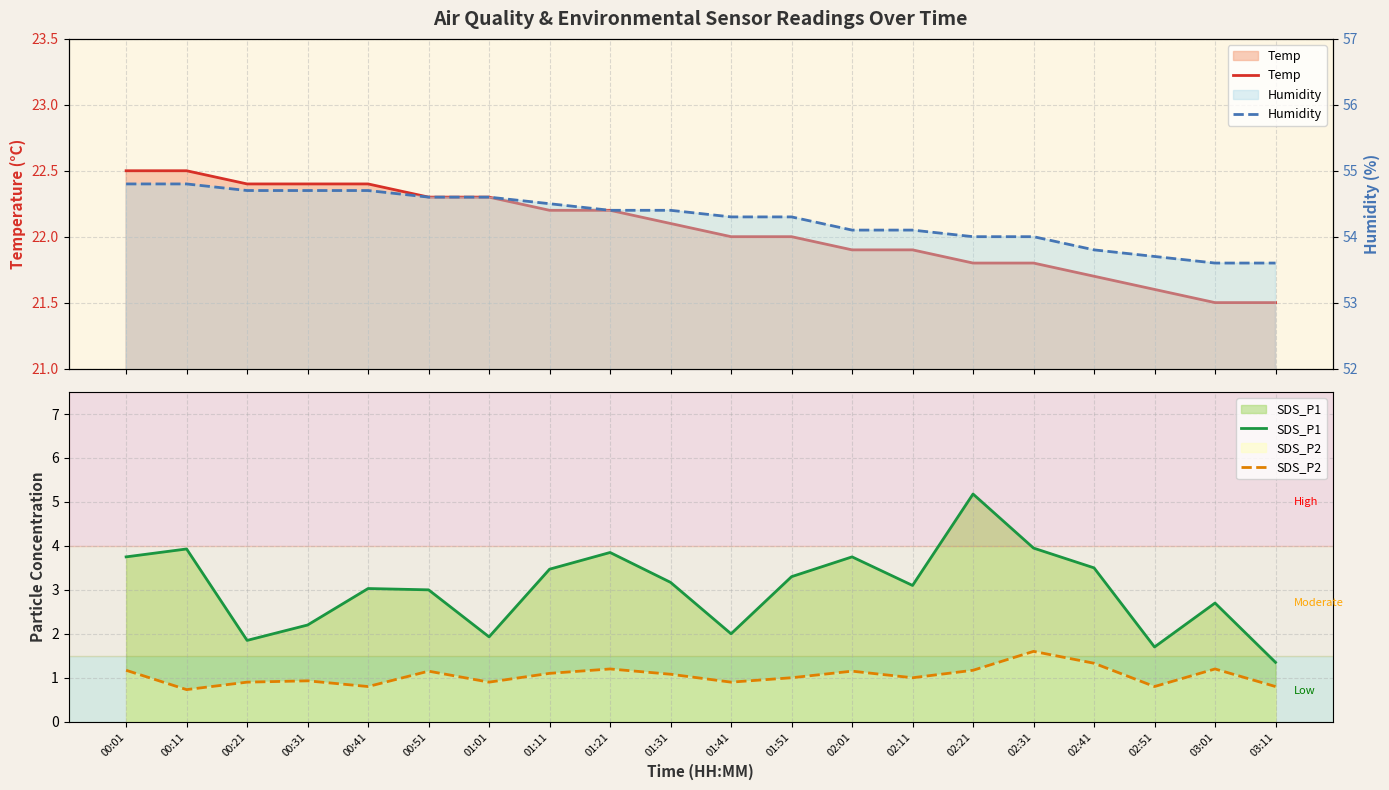

What is the label of the 17th point from the right?

00:31